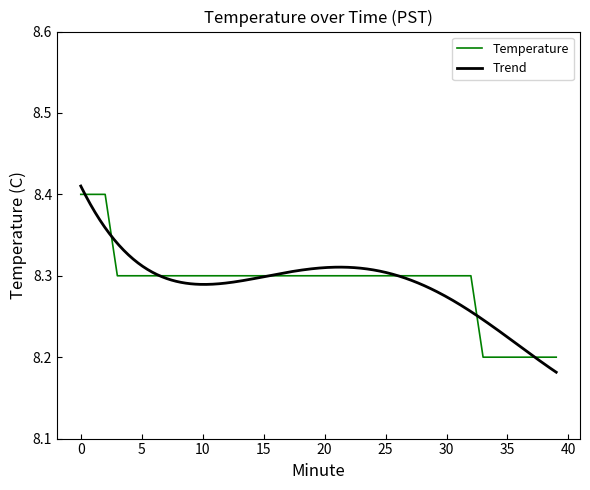

Rank the categories by value from lowest to highest.

33, 34, 35, 36, 37, 38, 39, 3, 4, 5, 6, 7, 8, 9, 10, 11, 12, 13, 14, 15, 16, 17, 18, 19, 20, 21, 22, 23, 24, 25, 26, 27, 28, 29, 30, 31, 32, 0, 1, 2